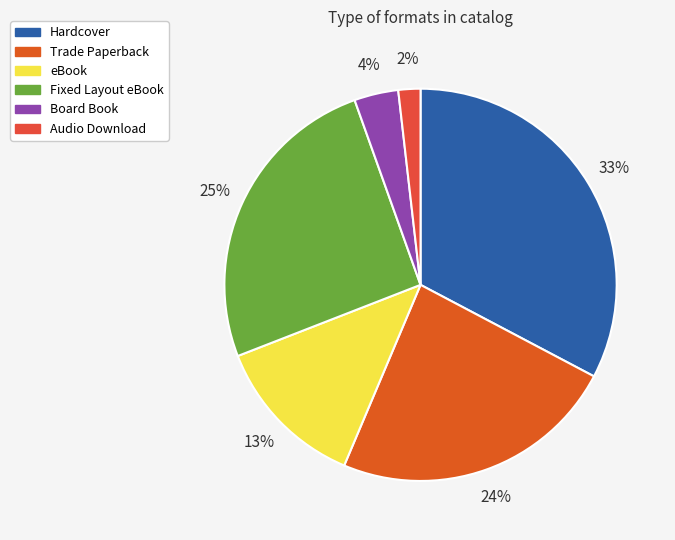

To the nearest percent, what is the difference between the largest and smallest slice percentages?

31%